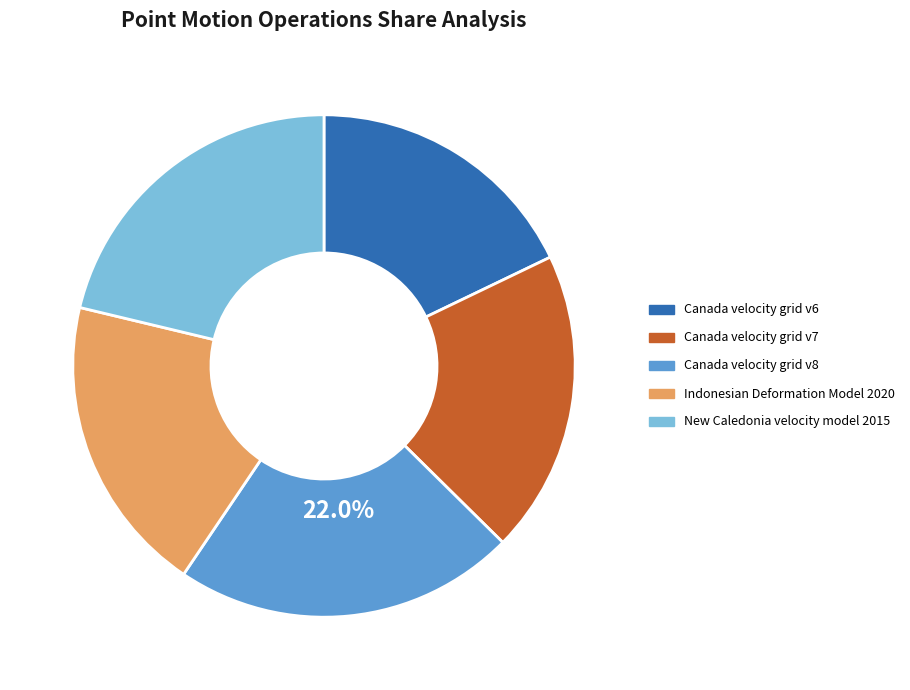

How many segments does this pie chart have?

5